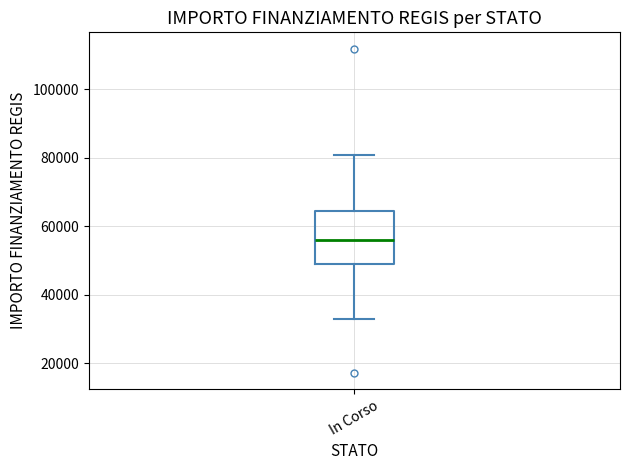

Where is the lower edge of the box for In Corso on the y-axis? The values are not printed on the chart, so give them approximately, as read against the axis.

50000